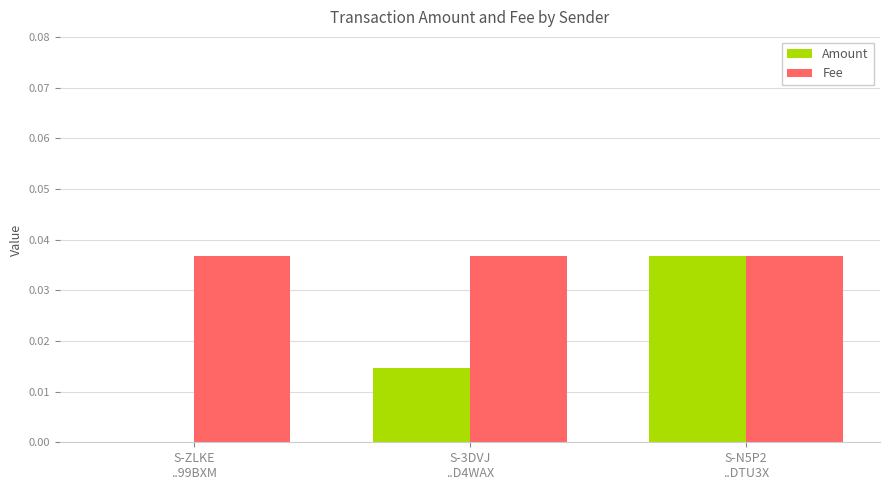

What are all the series names shown in the legend?

Amount, Fee